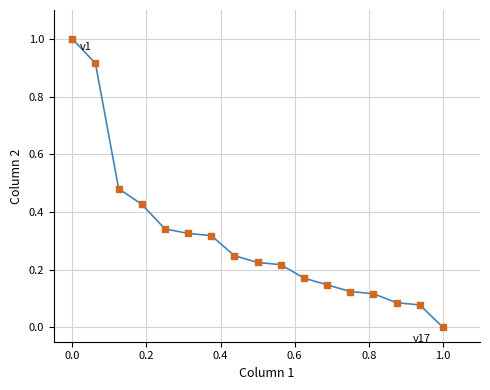

What is the greatest value displayed?

1.0